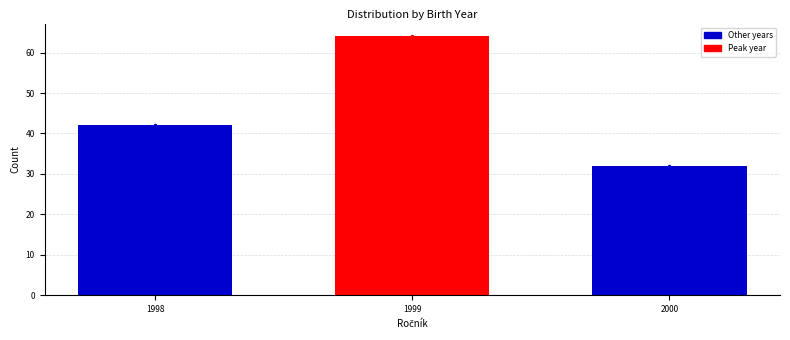

Reading left to right, what are all the values shown in this chart?

1998=42	1999=64	2000=32